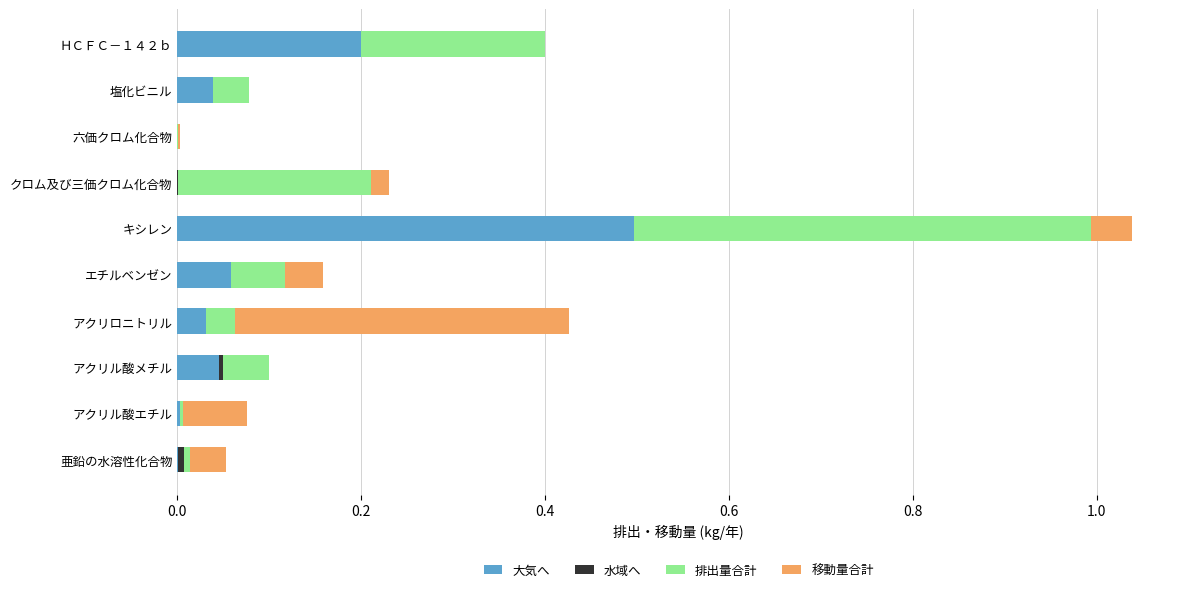

Are the bars horizontal?

Yes